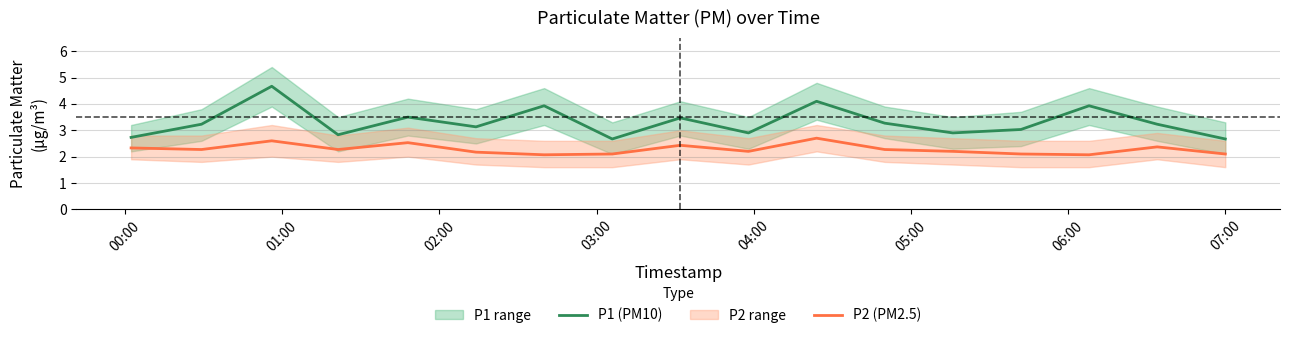

Is this an area chart (filled region under the line)?

No